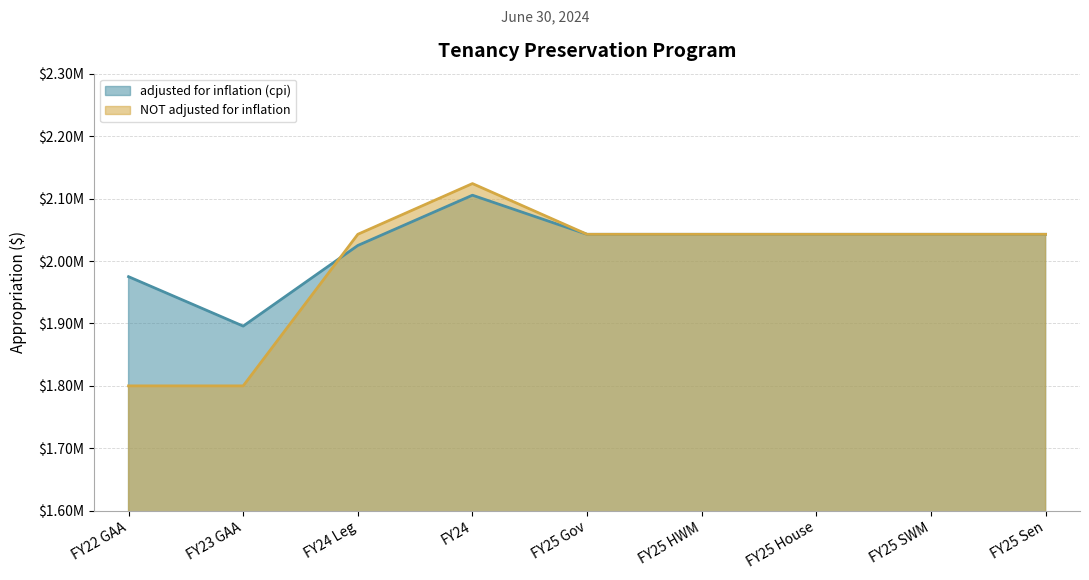

True or false: NOT adjusted for inflation has a value of 2042755 at FY25 HWM.

True